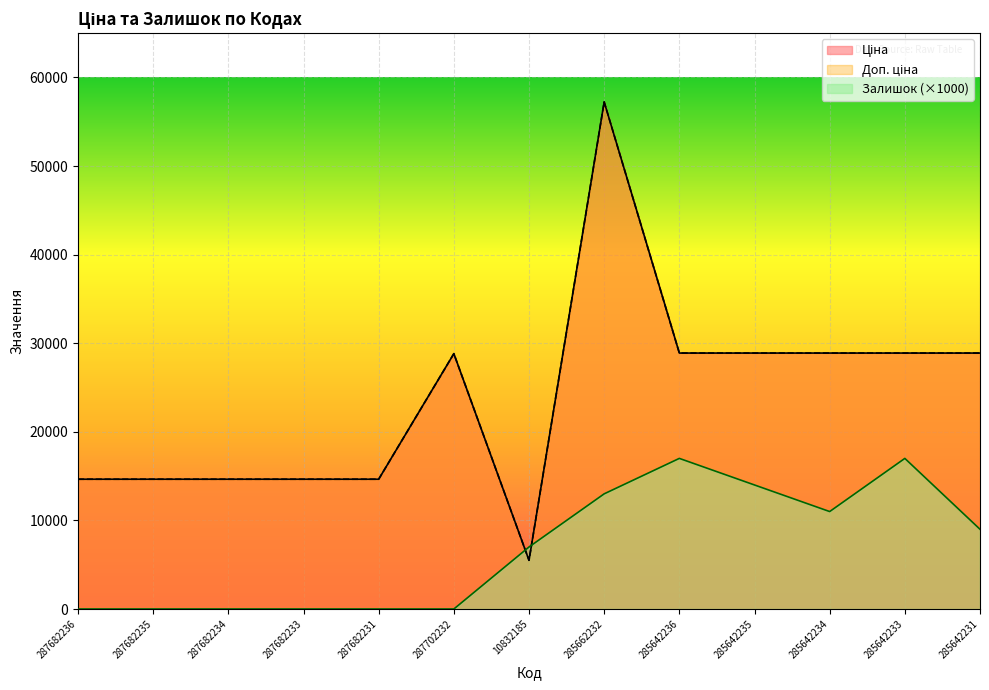

Rank the series at 285642231 from lowest to highest value.

Залишок, Ціна, Доп. ціна